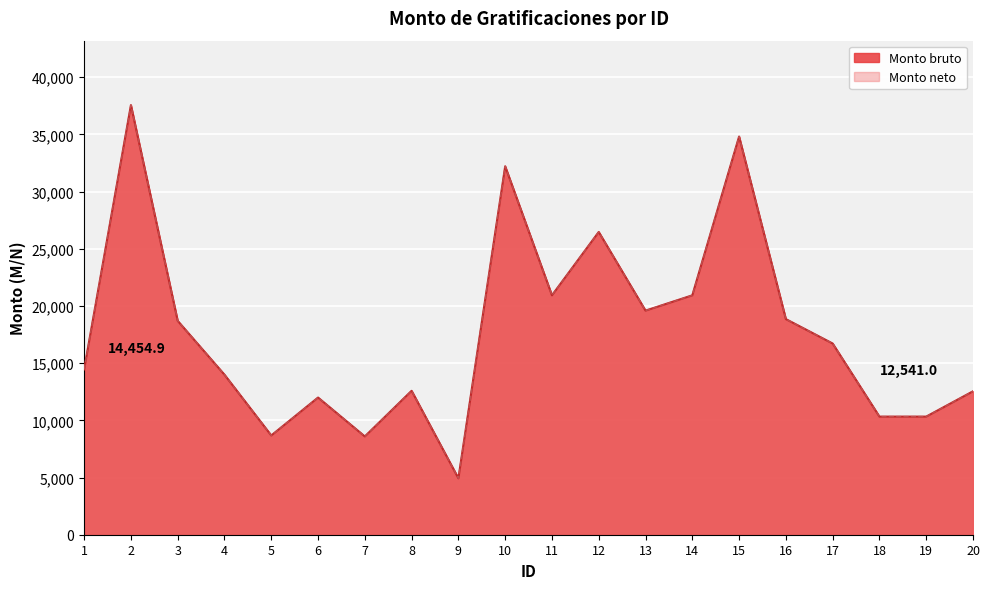

What is the difference between the maximum and minimum values in the Monto bruto series?

32630.6